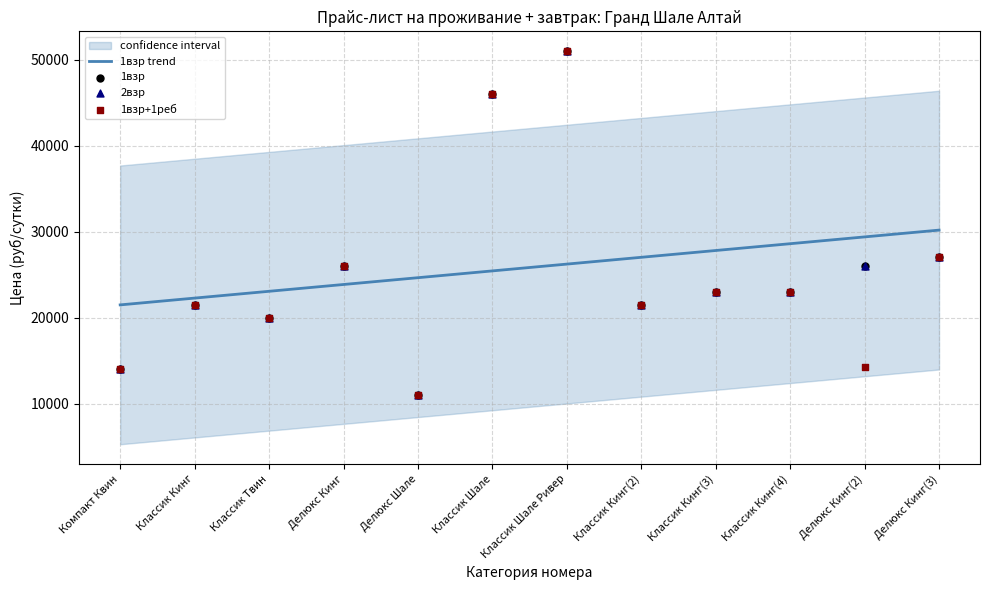

Which series has the largest total across all categories?

1взр